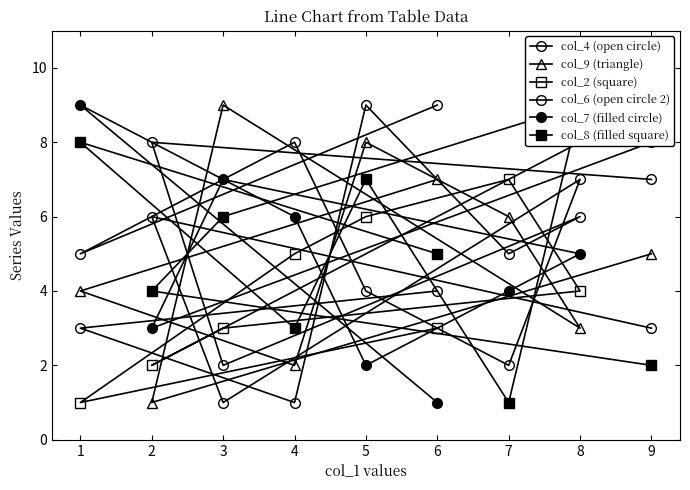

What is the difference between the second highest and second lowest values in the col_9 (triangle) series?

6